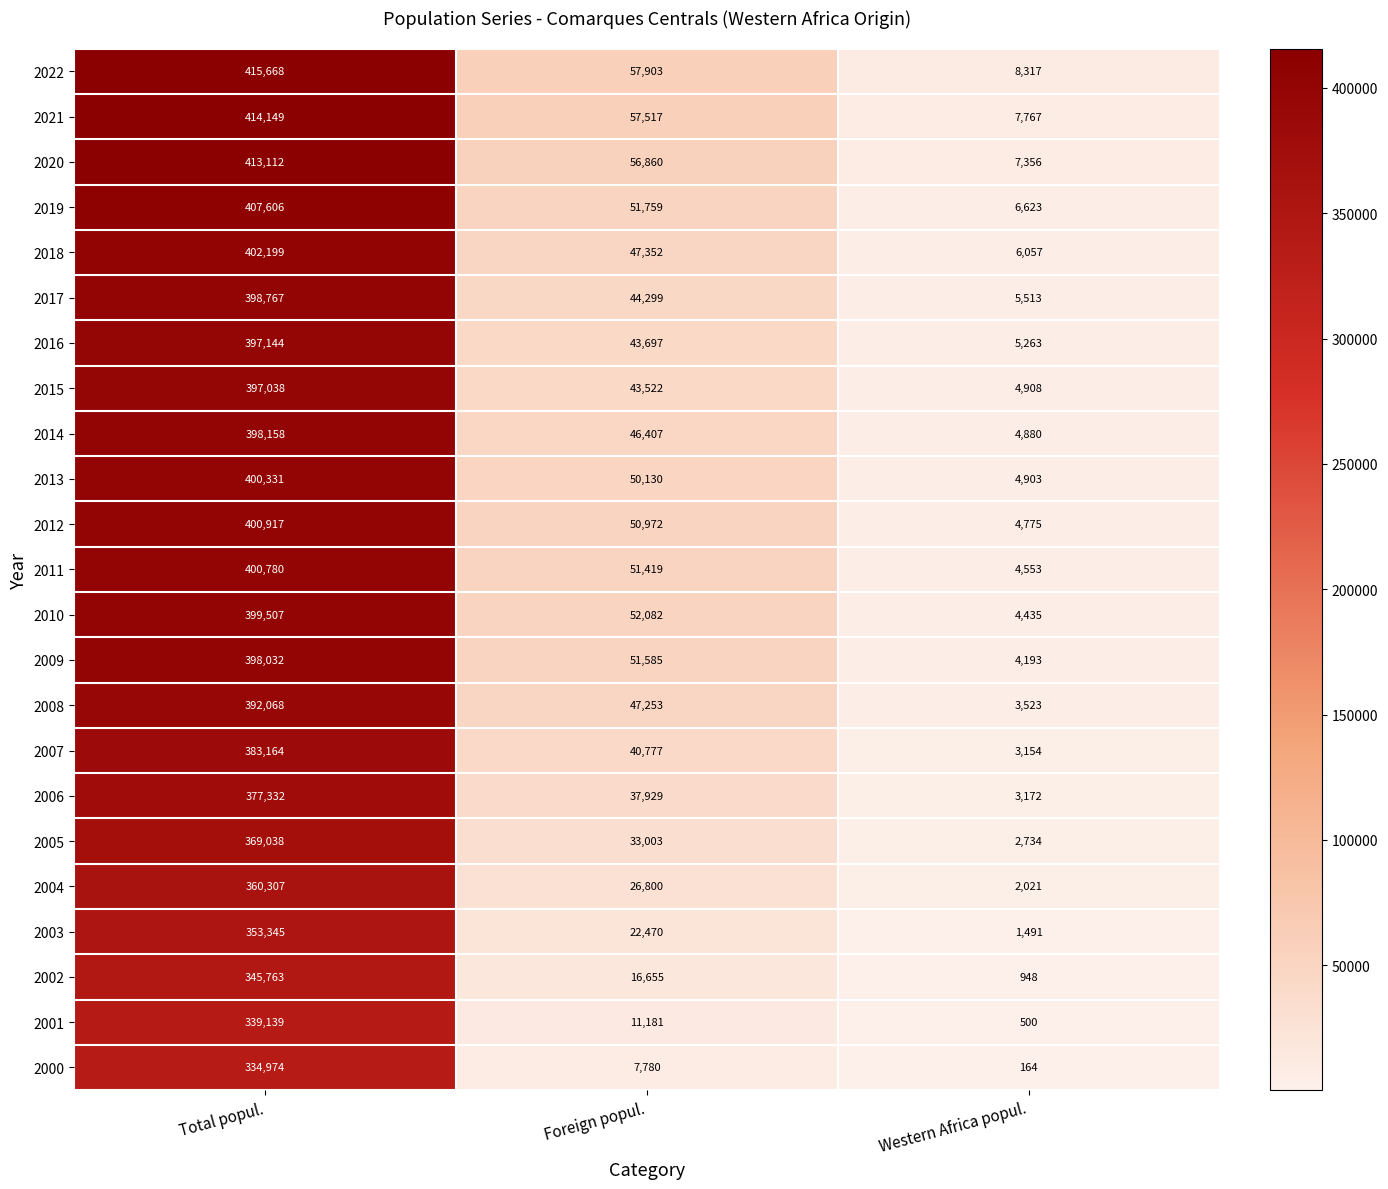

What is the sum of all 2009 values?

453810